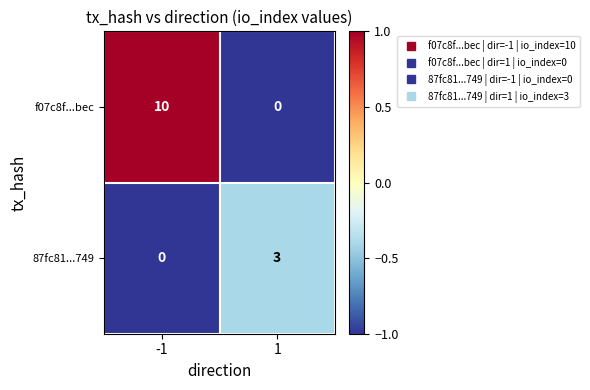

At which category is the sum across all series the highest?

-1